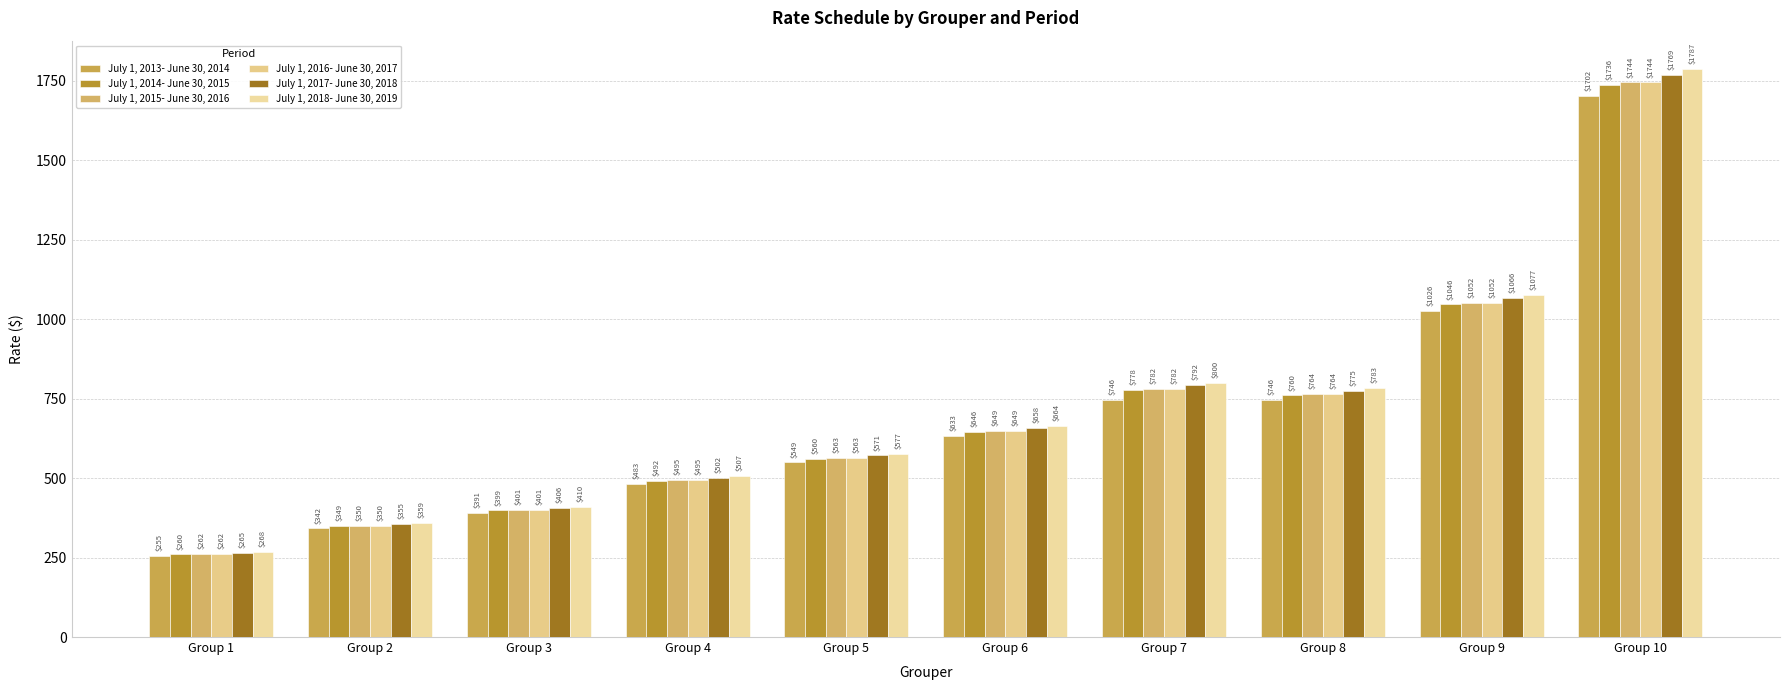

Which category has the lowest value across all series?

Group 1